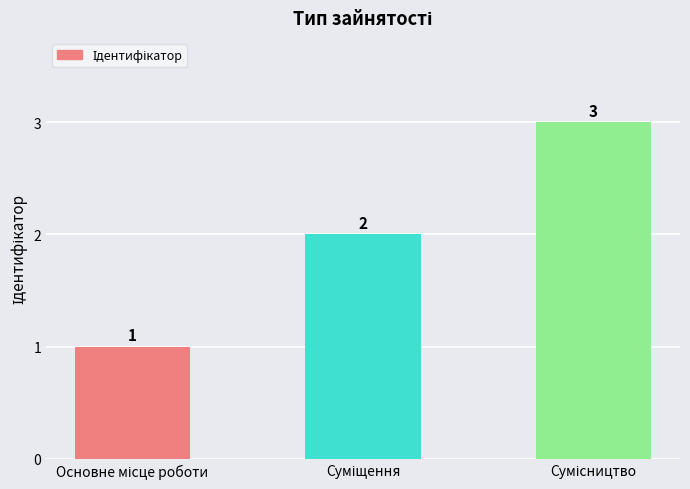

What is the difference between the maximum and minimum values?

2